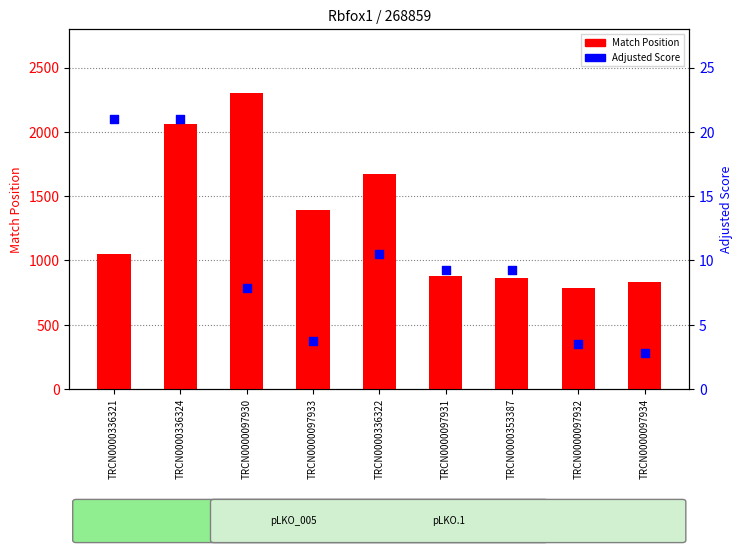

At which category is the sum across all series the highest?

TRCN0000097930